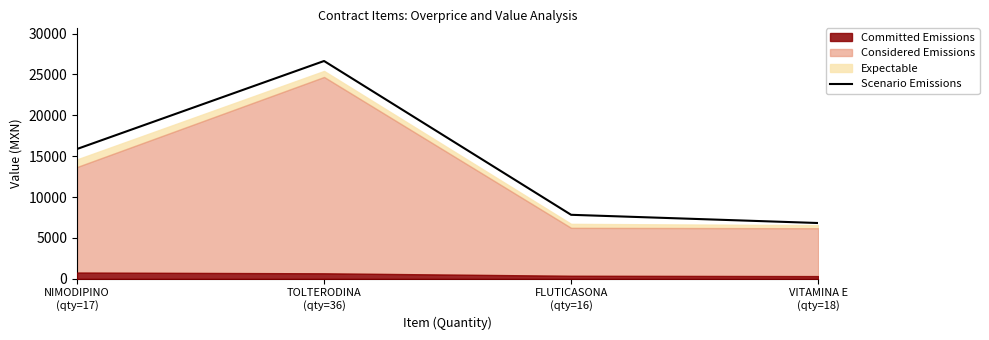

Reading left to right, what are all the values shown in this chart?

15883.1	26650.4	7828.8	6822.7